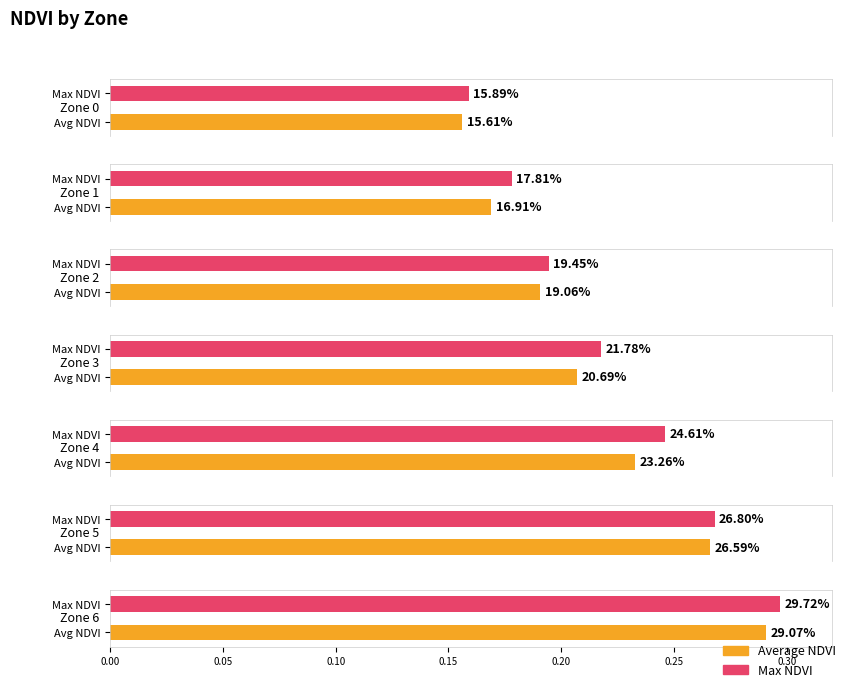

Count the Max NDVI values in the range 0 to 1.

7